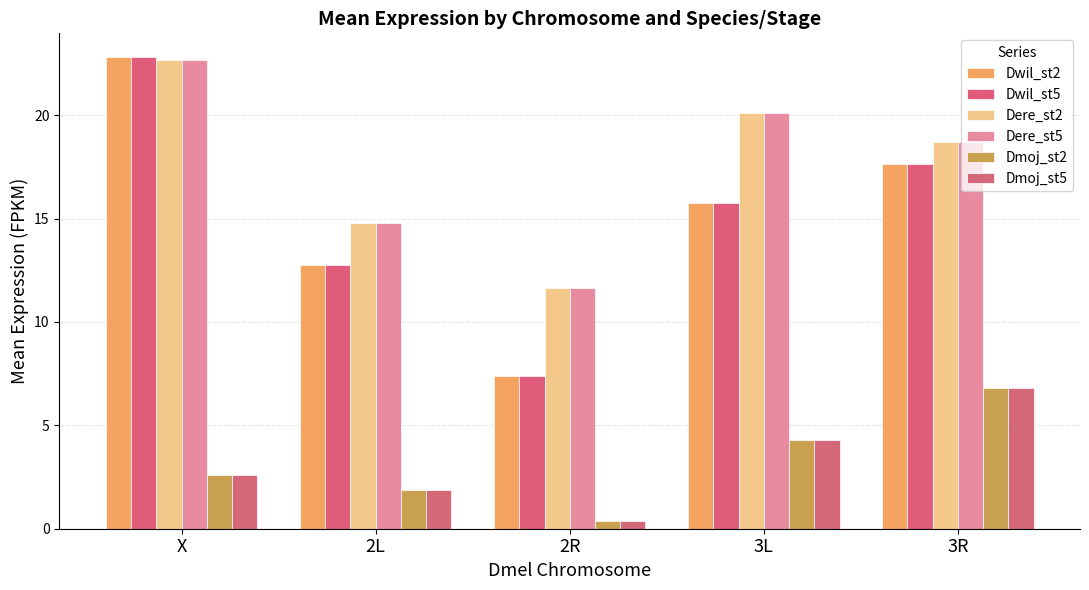

Rank the series at 2R from highest to lowest value.

Dere_st2, Dere_st5, Dwil_st2, Dwil_st5, Dmoj_st2, Dmoj_st5